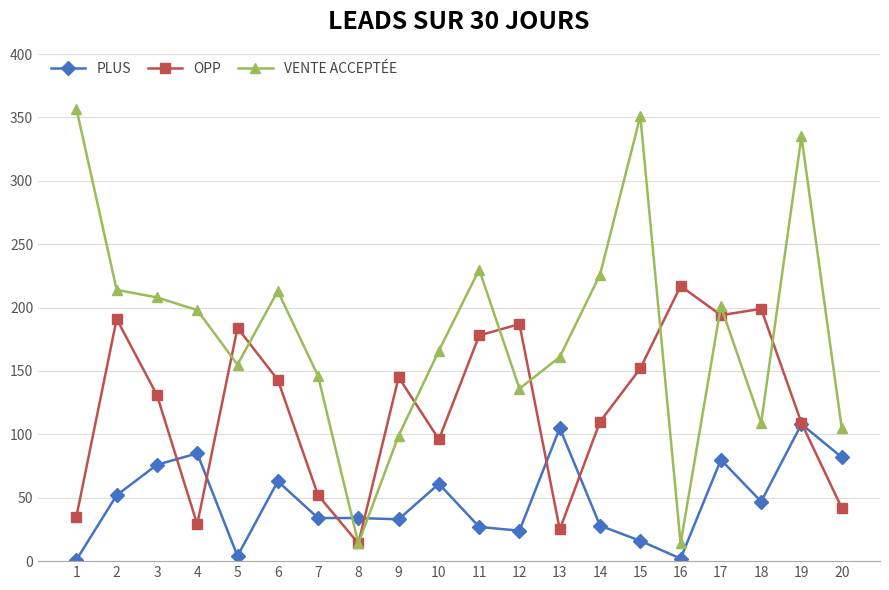

What is the difference between the VENTE ACCEPTÉE values at 15 and 2?

137